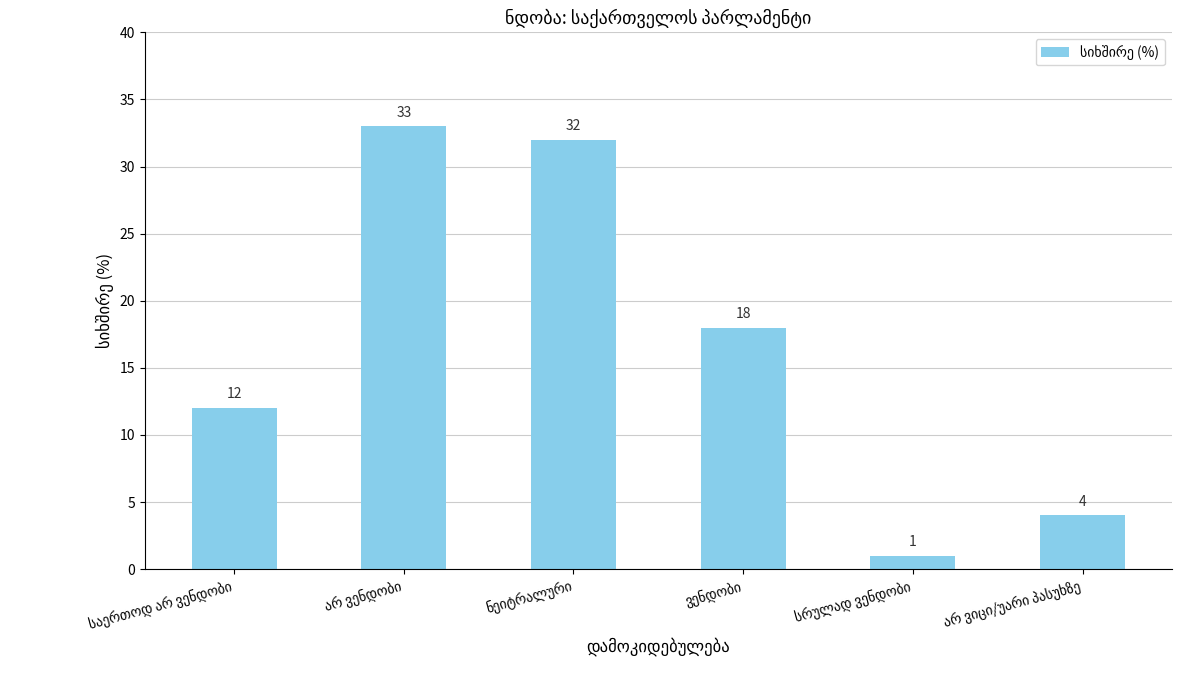

What is the value of the 6th bar from the left?

4